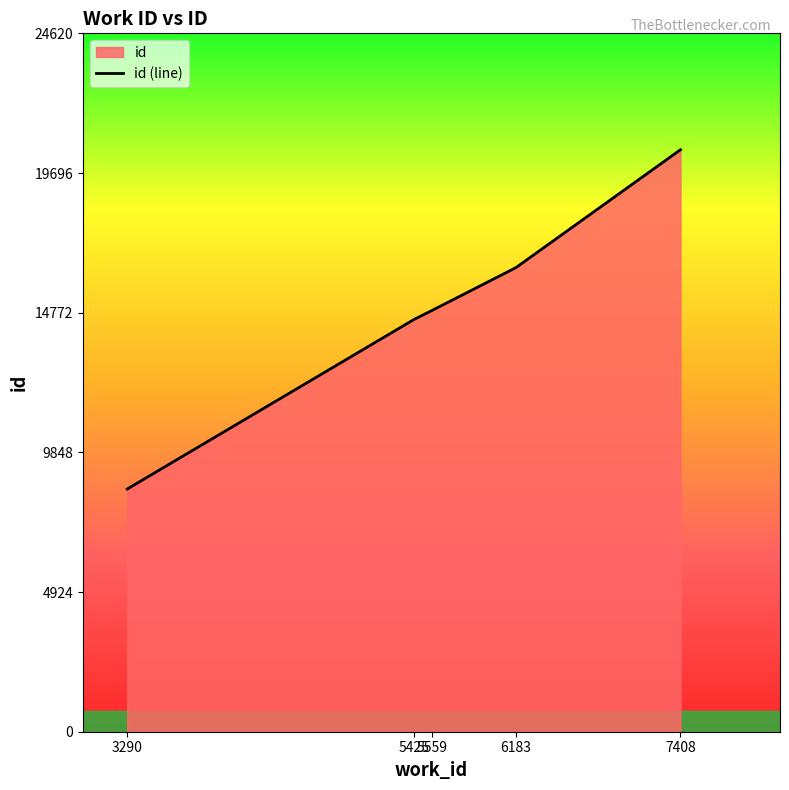

True or false: the data shows 16360 at 6183.

True